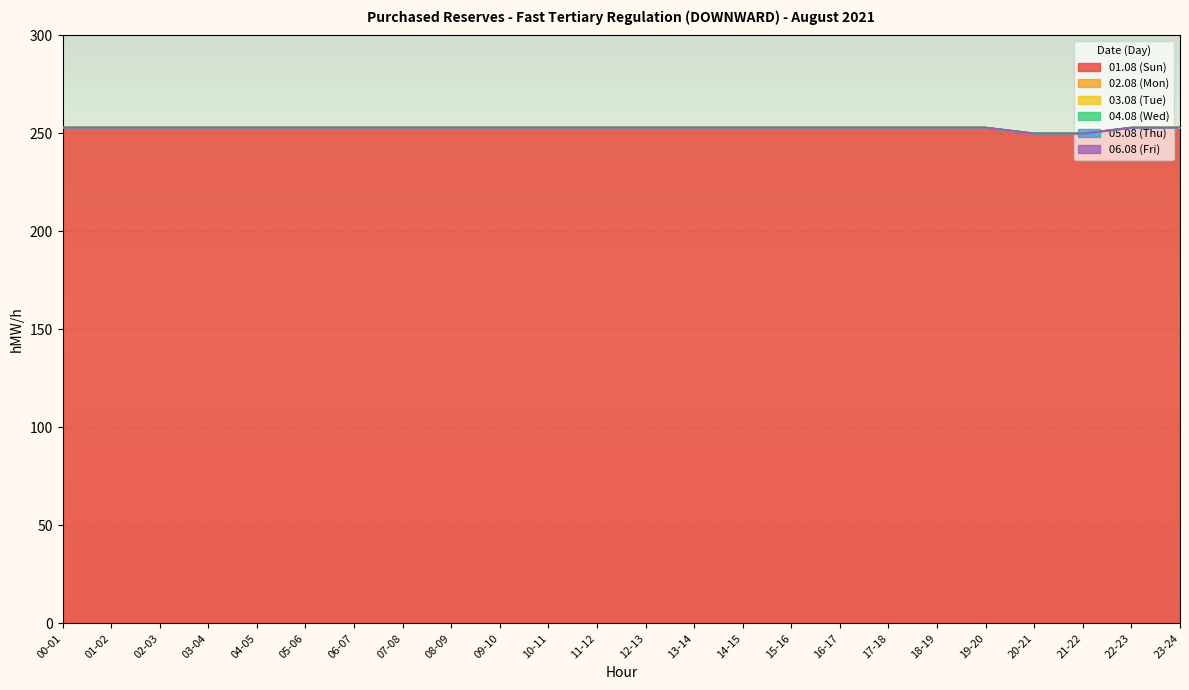

Which has a higher value, 21-22 or 15-16?

15-16